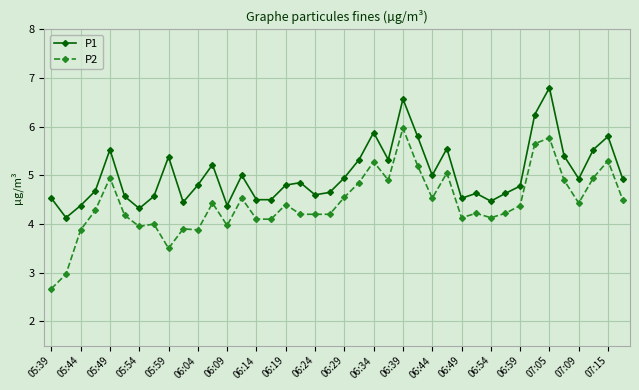

True or false: P2 and P1 cross at least once.

False